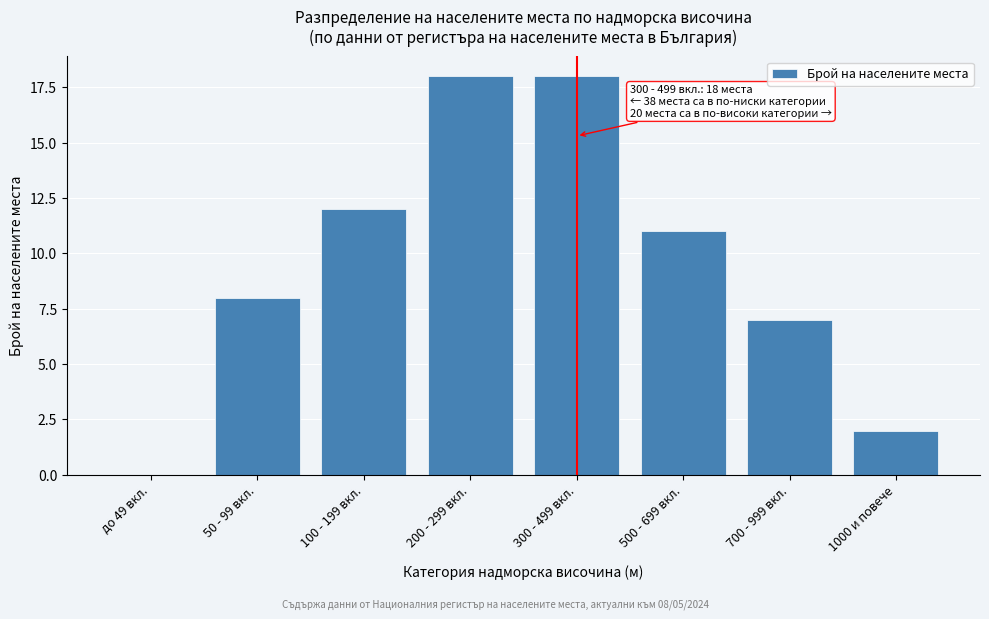

Reading left to right, transcribe all the data shown in this chart.

до 49 вкл.=0	50 - 99 вкл.=8	100 - 199 вкл.=12	200 - 299 вкл.=18	300 - 499 вкл.=18	500 - 699 вкл.=11	700 - 999 вкл.=7	1000 и повече=2